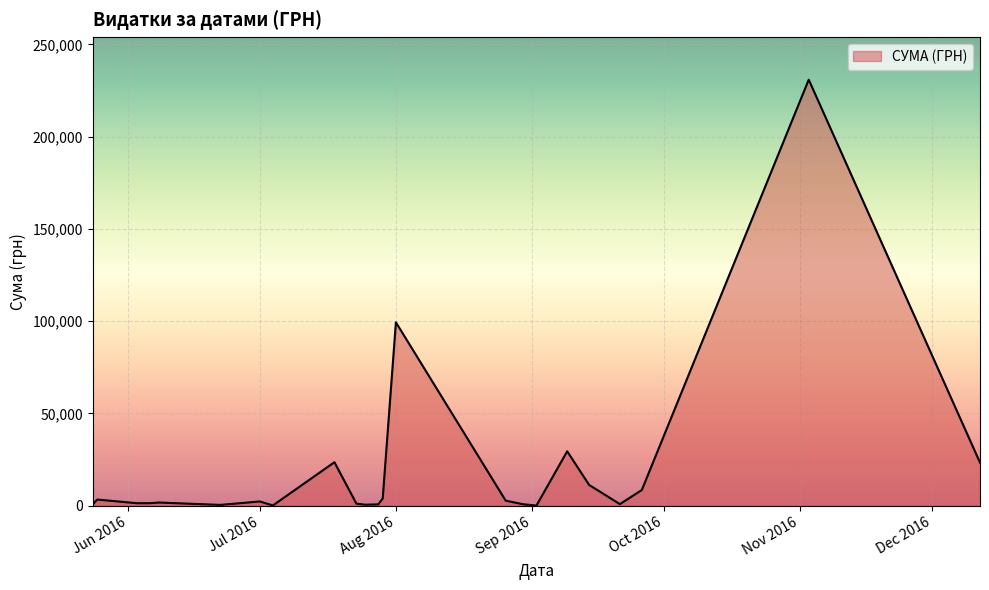

What is the maximum value shown in the chart?

230842.2